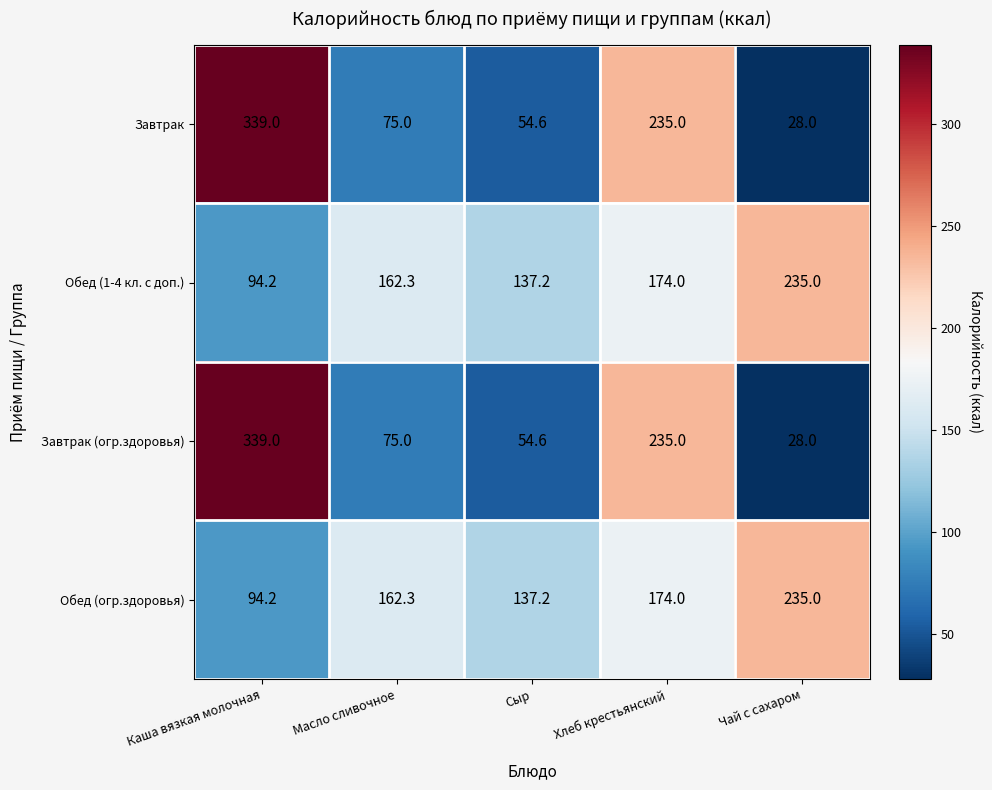

What is the spread (max minus min) of values at Хлеб крестьянский?

61.0